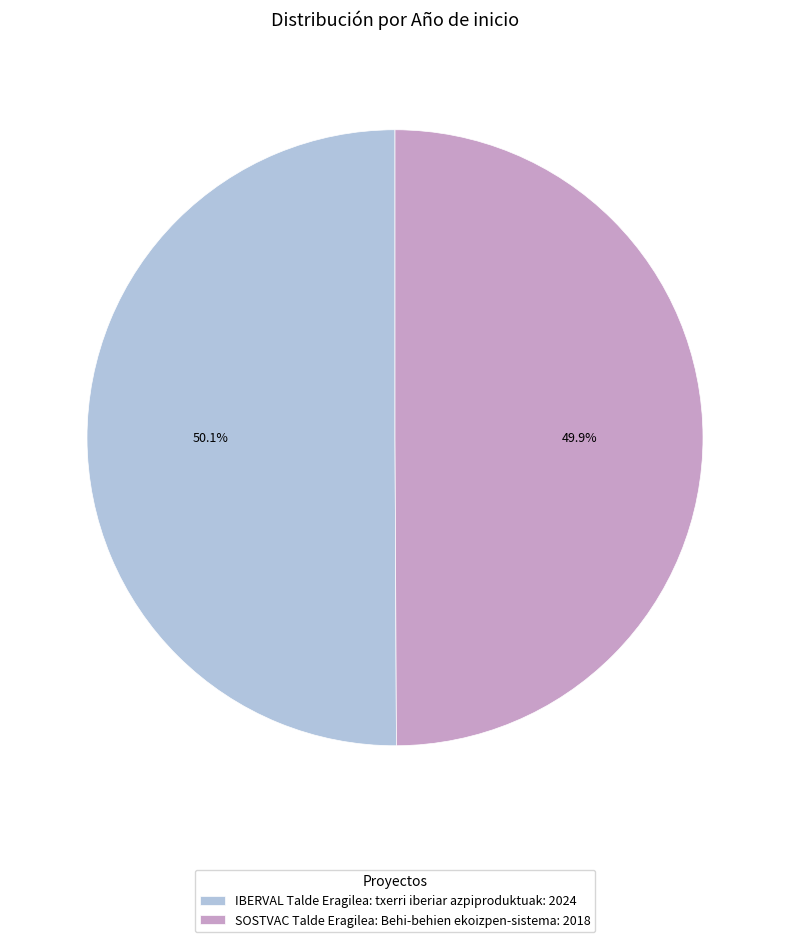

Does any single category account for the majority?

Yes